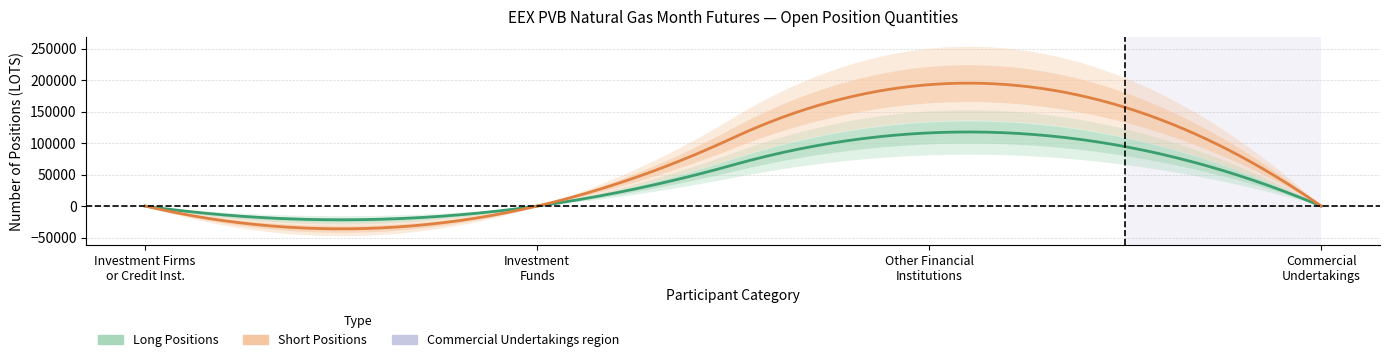

At Other Financial Institutions, list the series in order from largest to smallest.

Short, Long